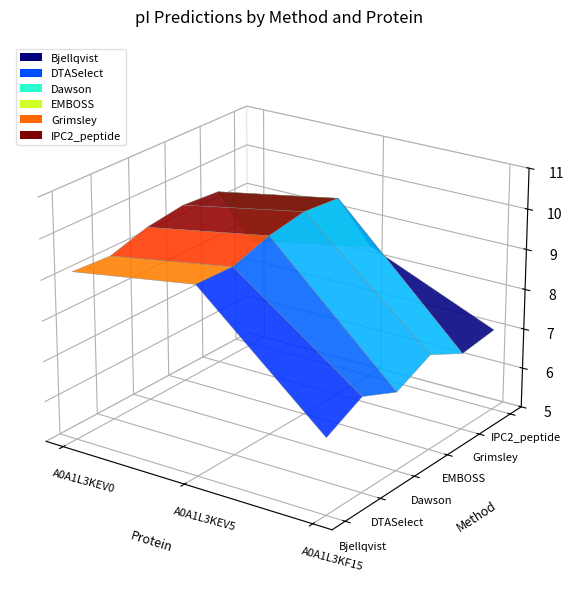

Reading left to right, list all the values displayed in this chart.

Bjellqvist: A0A1L3KEV0=9.2	A0A1L3KEV5=9.6	A0A1L3KF15=6.9
DTASelect: A0A1L3KEV0=9.1	A0A1L3KEV5=9.6	A0A1L3KF15=7.3
Dawson: A0A1L3KEV0=9.4	A0A1L3KEV5=9.9	A0A1L3KF15=6.9
EMBOSS: A0A1L3KEV0=9.5	A0A1L3KEV5=10.1	A0A1L3KF15=7.4
Grimsley: A0A1L3KEV0=9.4	A0A1L3KEV5=10.0	A0A1L3KF15=6.9
IPC2_peptide: A0A1L3KEV0=7.7	A0A1L3KEV5=8.4	A0A1L3KF15=7.0